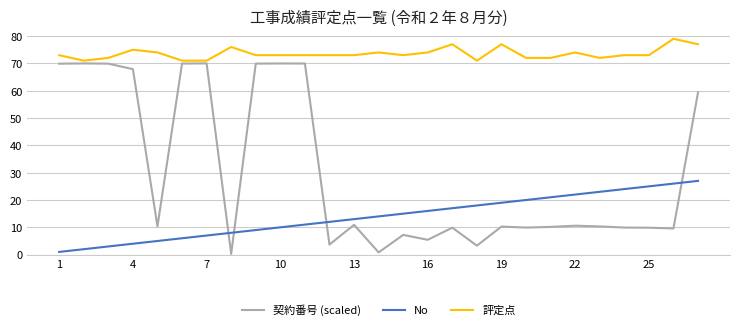

True or false: 評定点 and No cross at least once.

False